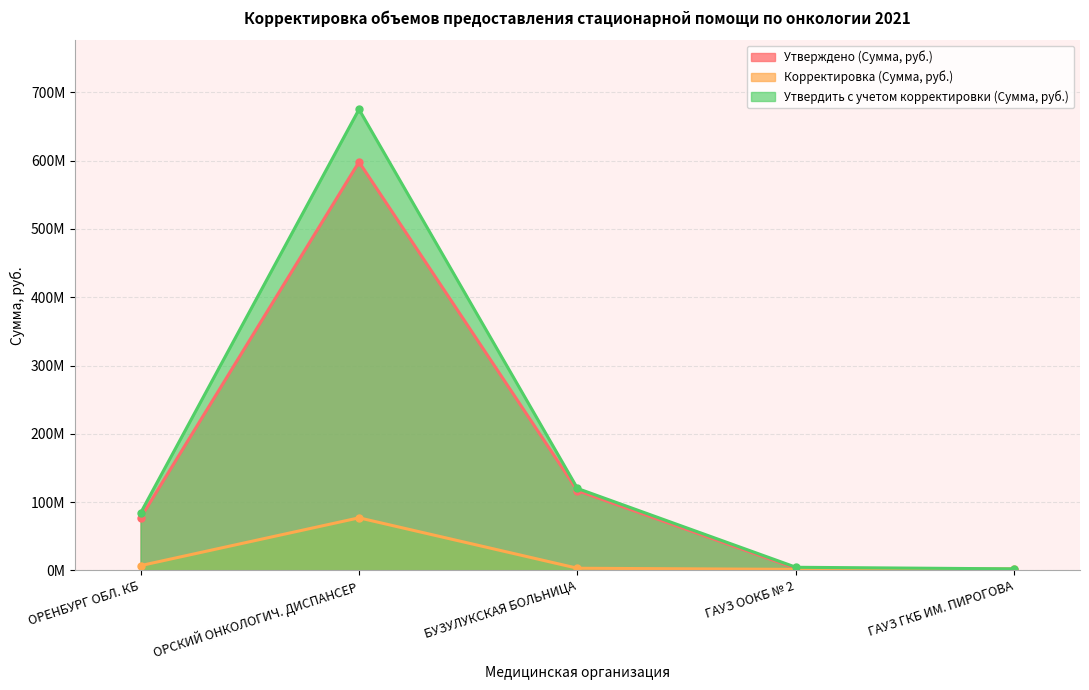

Reading left to right, list all the values displayed in this chart.

Утверждено (Сумма, руб.): 76879133.0	598028559.0	116819180.0	3059932.6	0.0
Корректировка (Сумма, руб.): 7062120.7	77048395.0	3220397.5	1575205.5	2323660.0
Утвердить с учетом корректировки (Сумма, руб.): 83941253.7	675076954.0	120039577.5	4635138.1	2323660.0